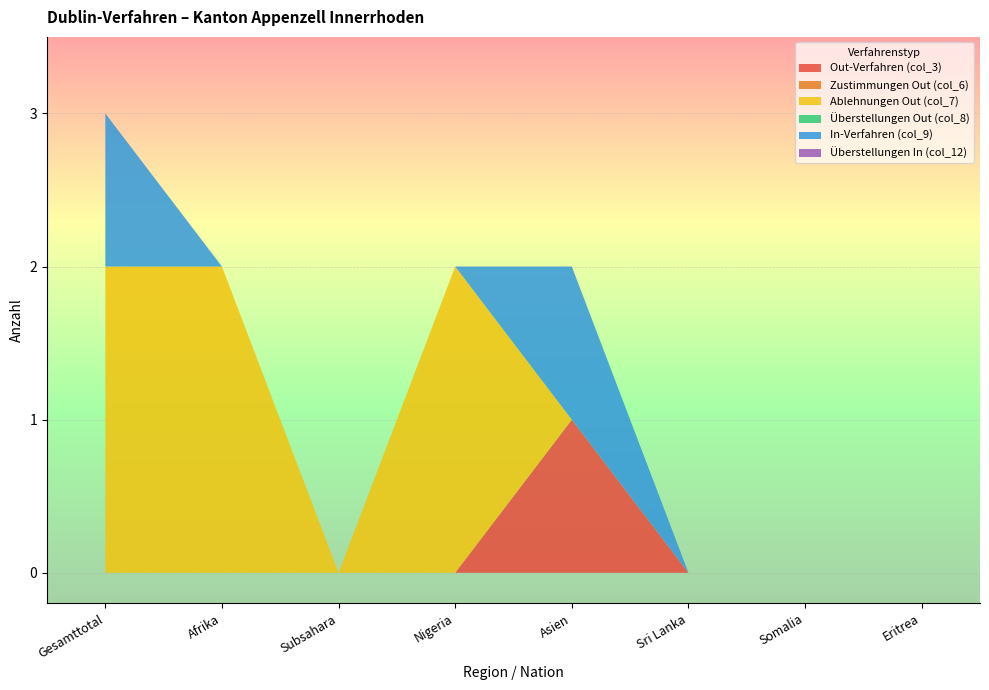

Reading left to right, extract all data points from this chart.

Out-Verfahren (col_3): 0	0	0	0	1	0	0	0
Zustimmungen Out (col_6): 0	0	0	0	0	0	0	0
Ablehnungen Out (col_7): 2	2	0	2	0	0	0	0
Überstellungen Out (col_8): 0	0	0	0	0	0	0	0
In-Verfahren (col_9): 1	0	0	0	1	0	0	0
Überstellungen In (col_12): 0	0	0	0	0	0	0	0